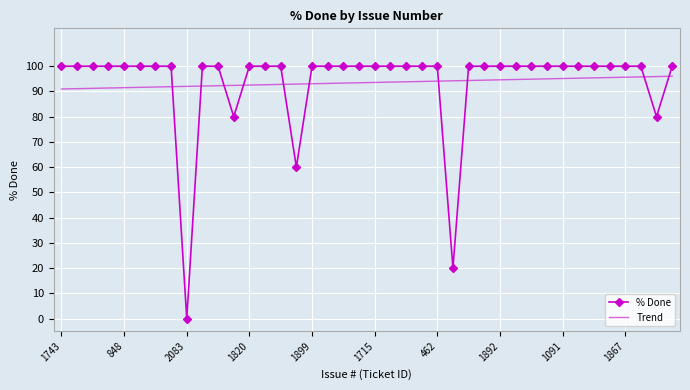

What is the difference between the maximum and minimum values in the % Done series?

100.0